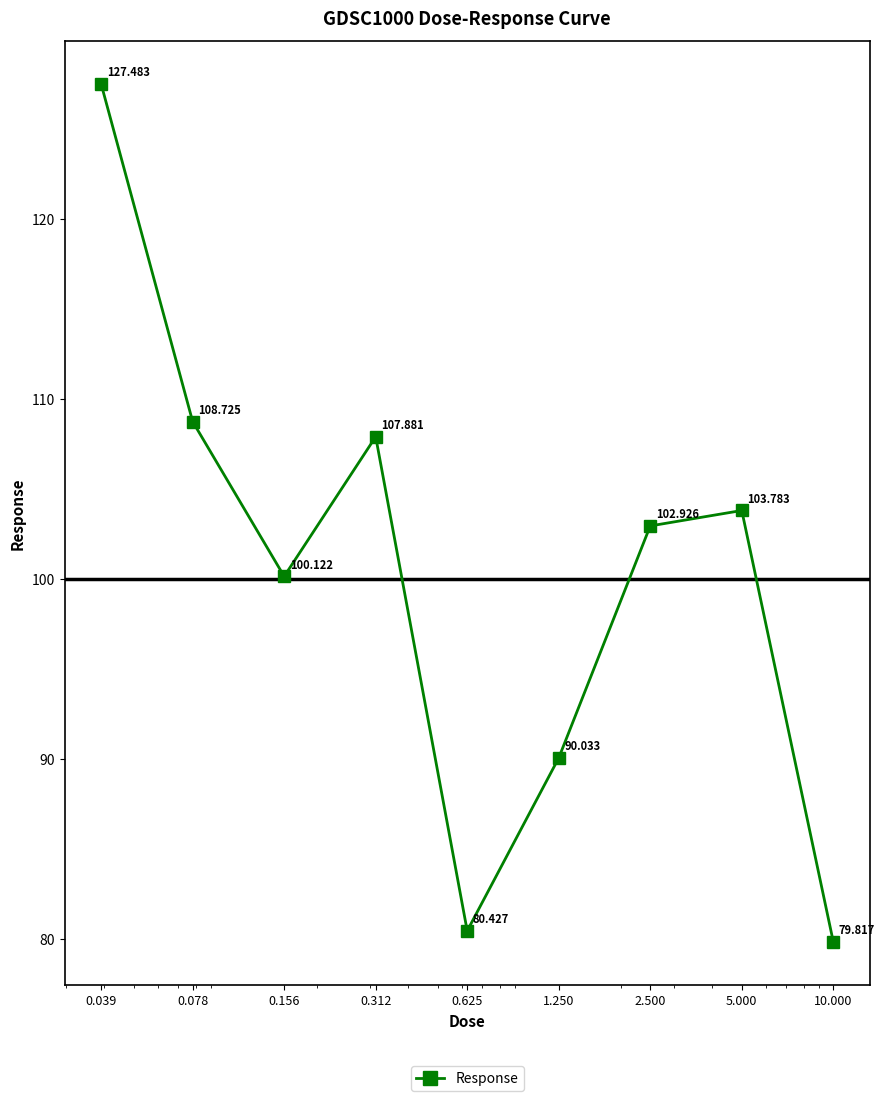

What is the difference between the maximum and minimum values?

47.7